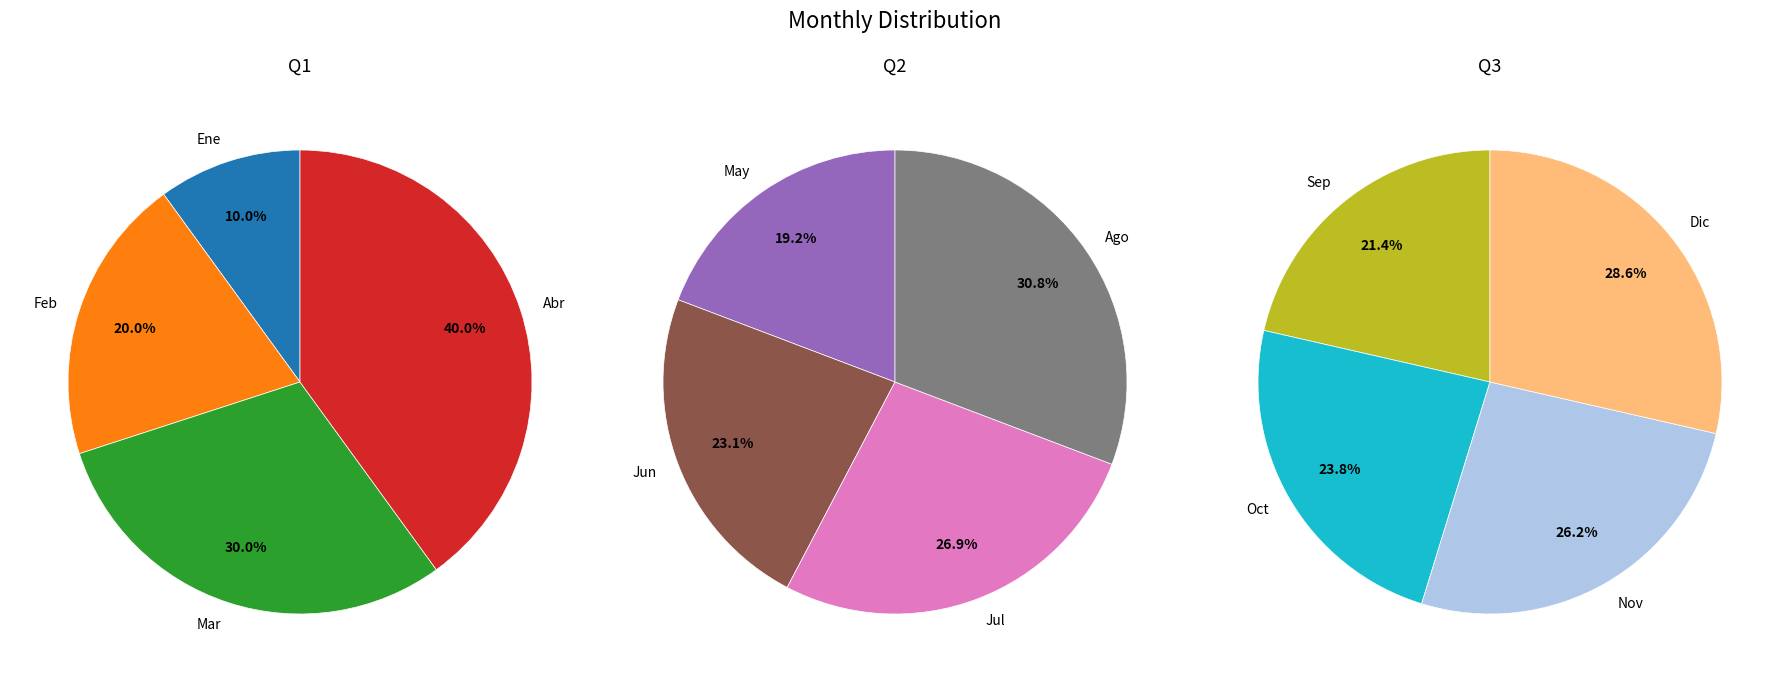

How many segments does this pie chart have?

12